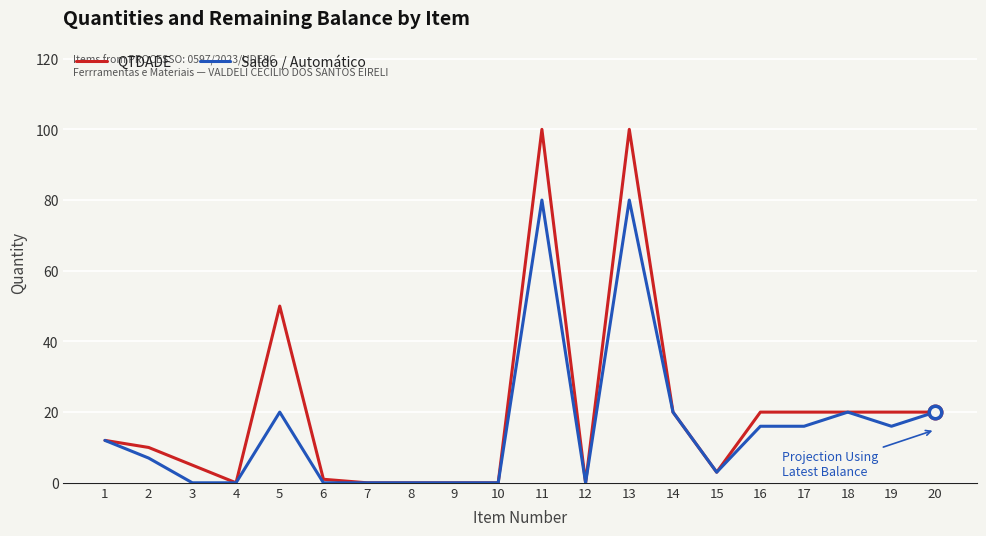

Rank the series by their average value, from highest to lowest.

QTDADE, Saldo / Automático